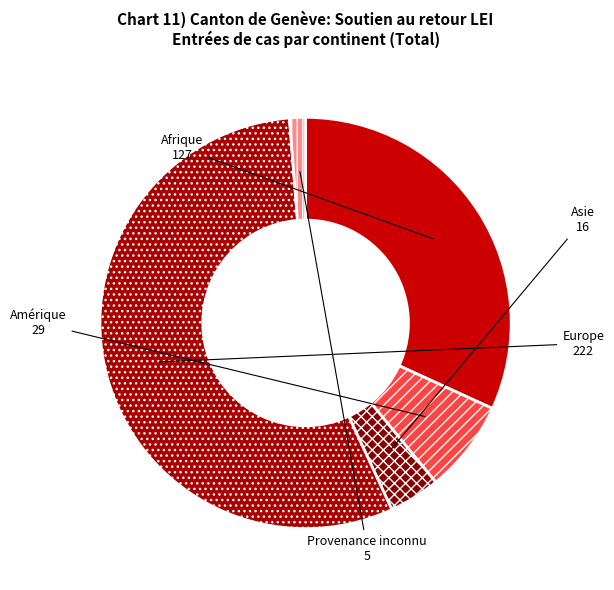

Rank the categories by value from lowest to highest.

Provenance inconnu, Asie, Amérique, Afrique, Europe